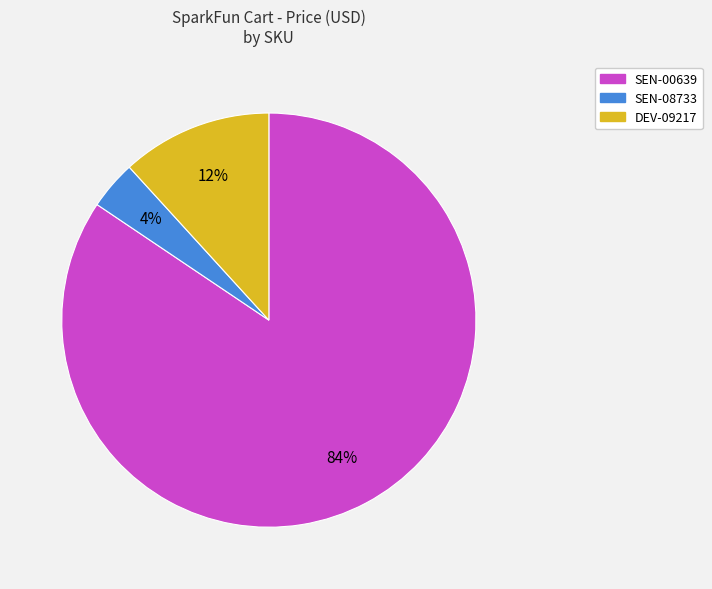

Combined, do SEN-08733 and DEV-09217 account for over 50%?

No